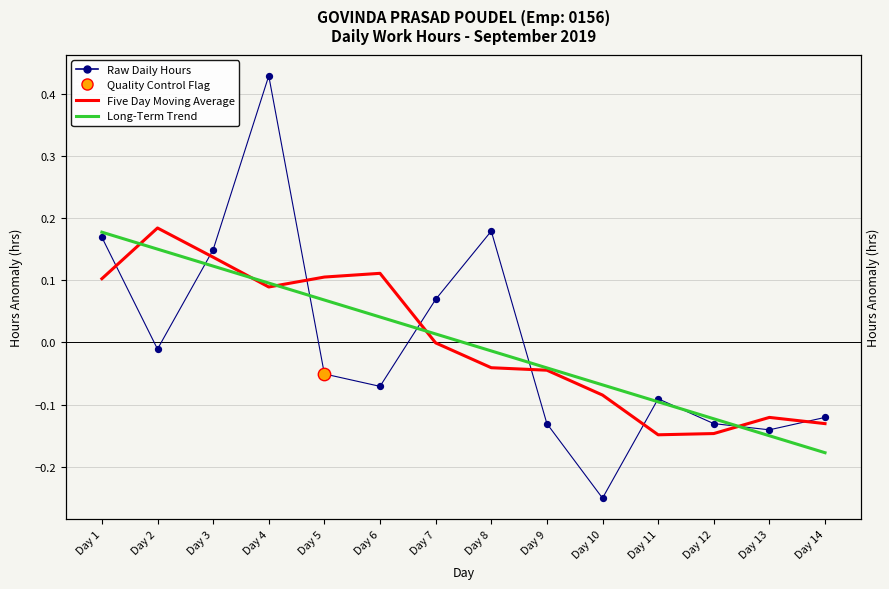

Which series has the largest total across all categories?

Five Day Moving Average